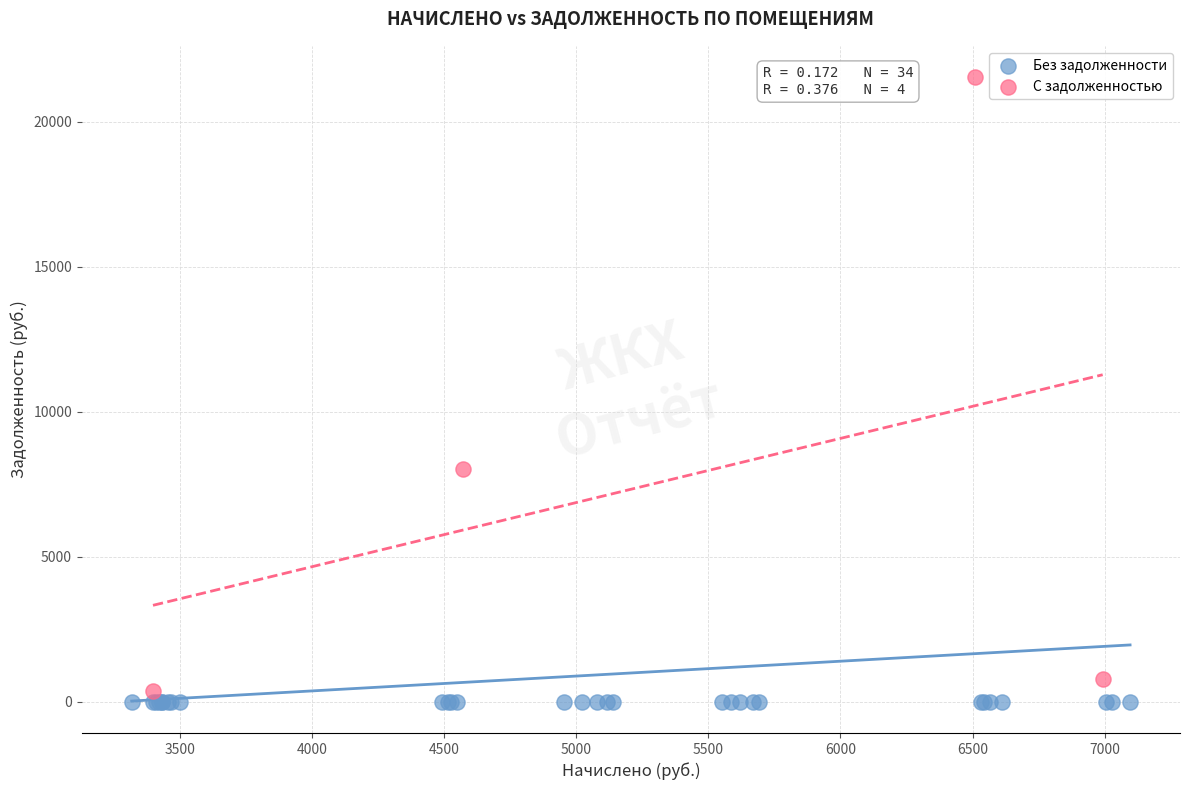

Which series reaches the maximum Y coordinate?

С задолженностью